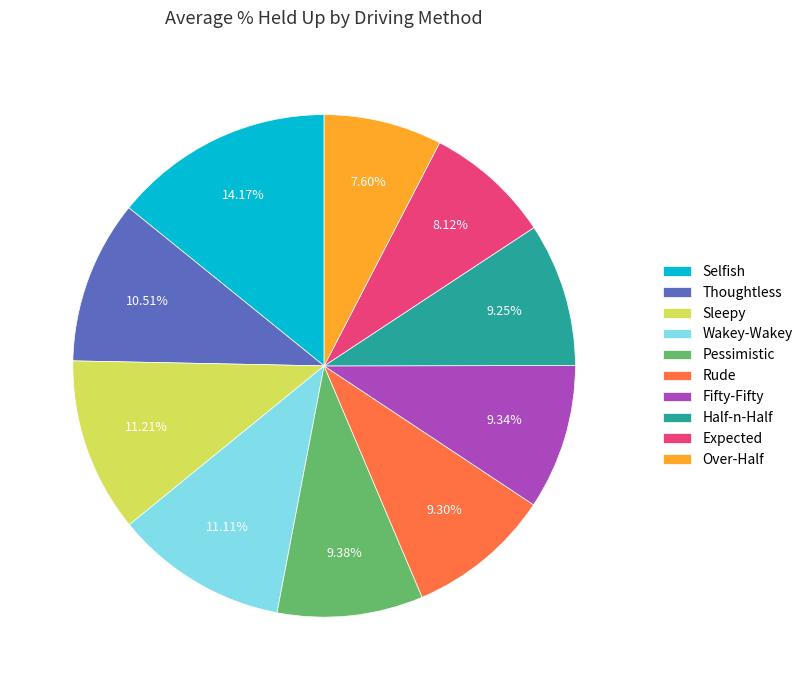

Combined, do Selfish and Rude account for over 50%?

No